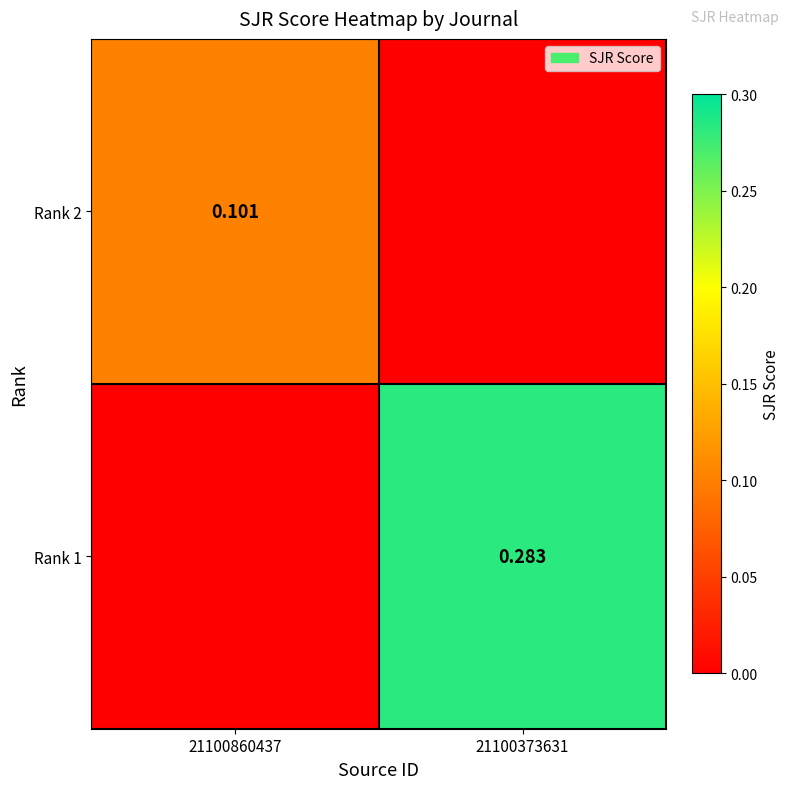

How many Rank 2 values are between 0 and 1?

2